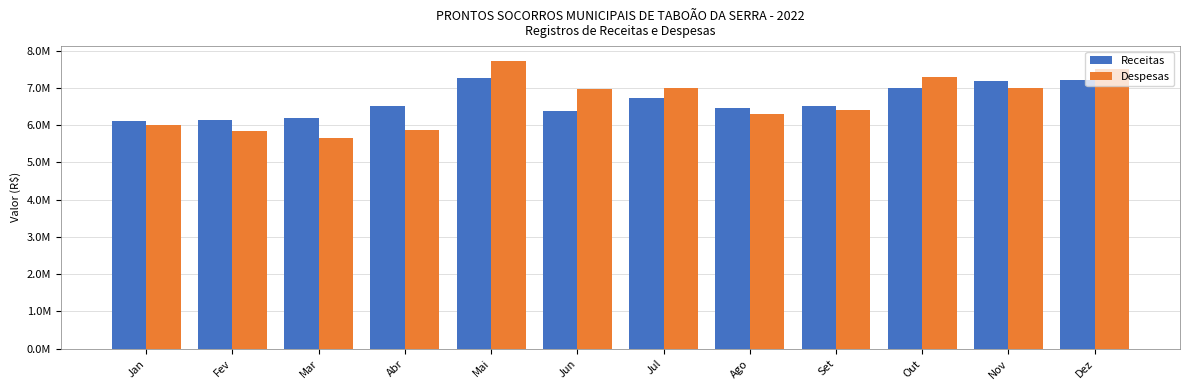

Are the bars grouped side by side (vs. stacked)?

Yes